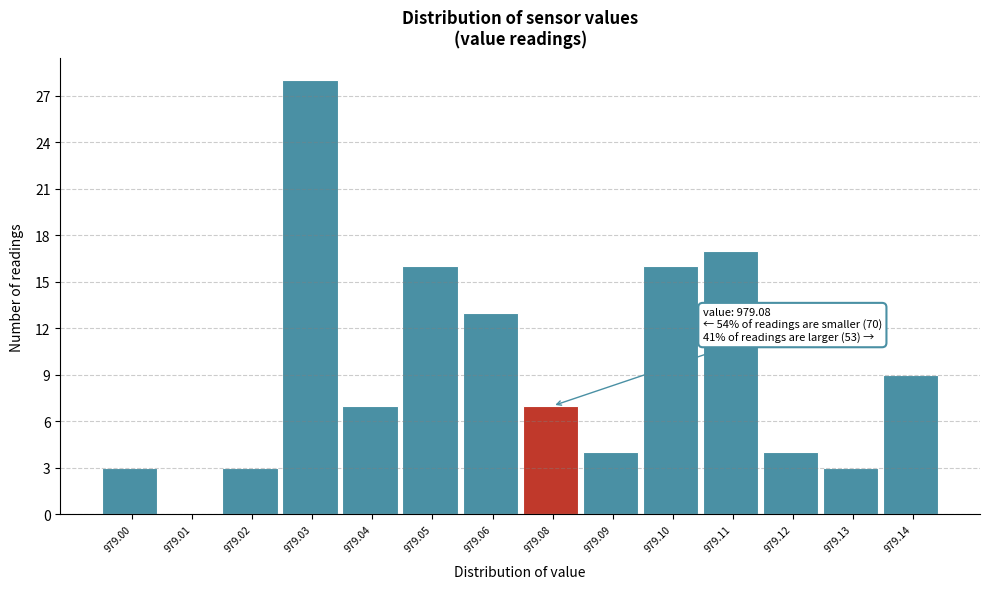

Reading left to right, transcribe all the data shown in this chart.

979.00=3	979.01=0	979.02=3	979.03=28	979.04=7	979.05=16	979.06=13	979.08=7	979.09=4	979.10=16	979.11=17	979.12=4	979.13=3	979.14=9